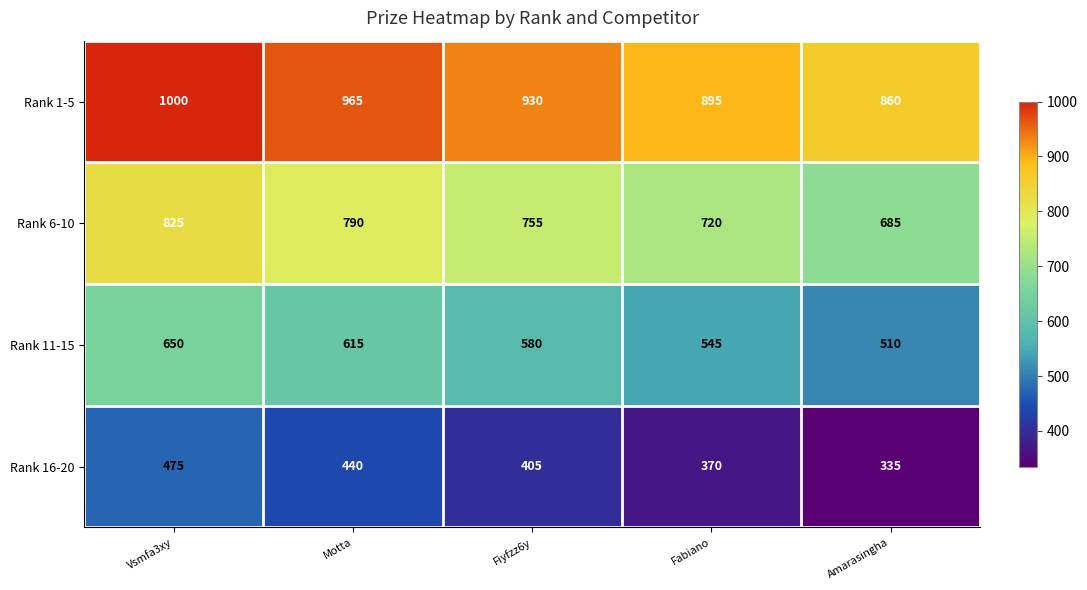

Reading right to left, transcribe all the data shown in this chart.

Rank 1-5: 860	895	930	965	1000
Rank 6-10: 685	720	755	790	825
Rank 11-15: 510	545	580	615	650
Rank 16-20: 335	370	405	440	475